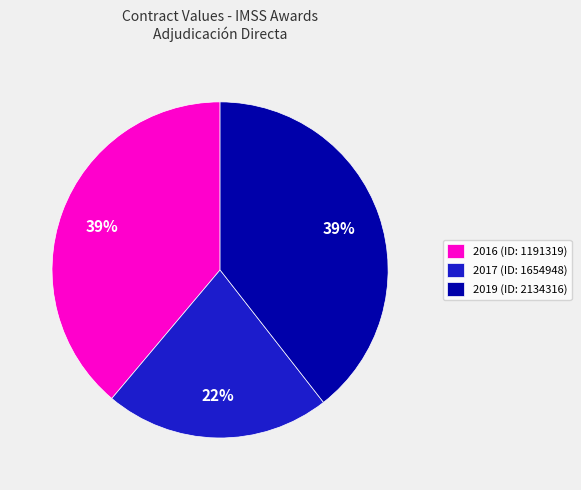

Is the sum of 2017 (ID: 1654948) and 2019 (ID: 2134316) greater than half?

Yes